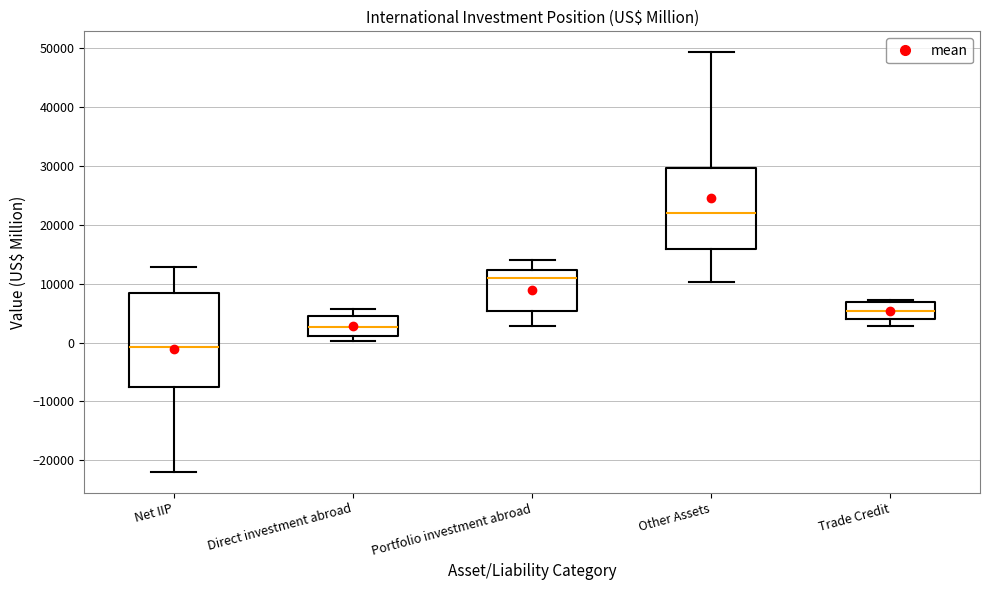

Which box has the lowest median line?

Net IIP